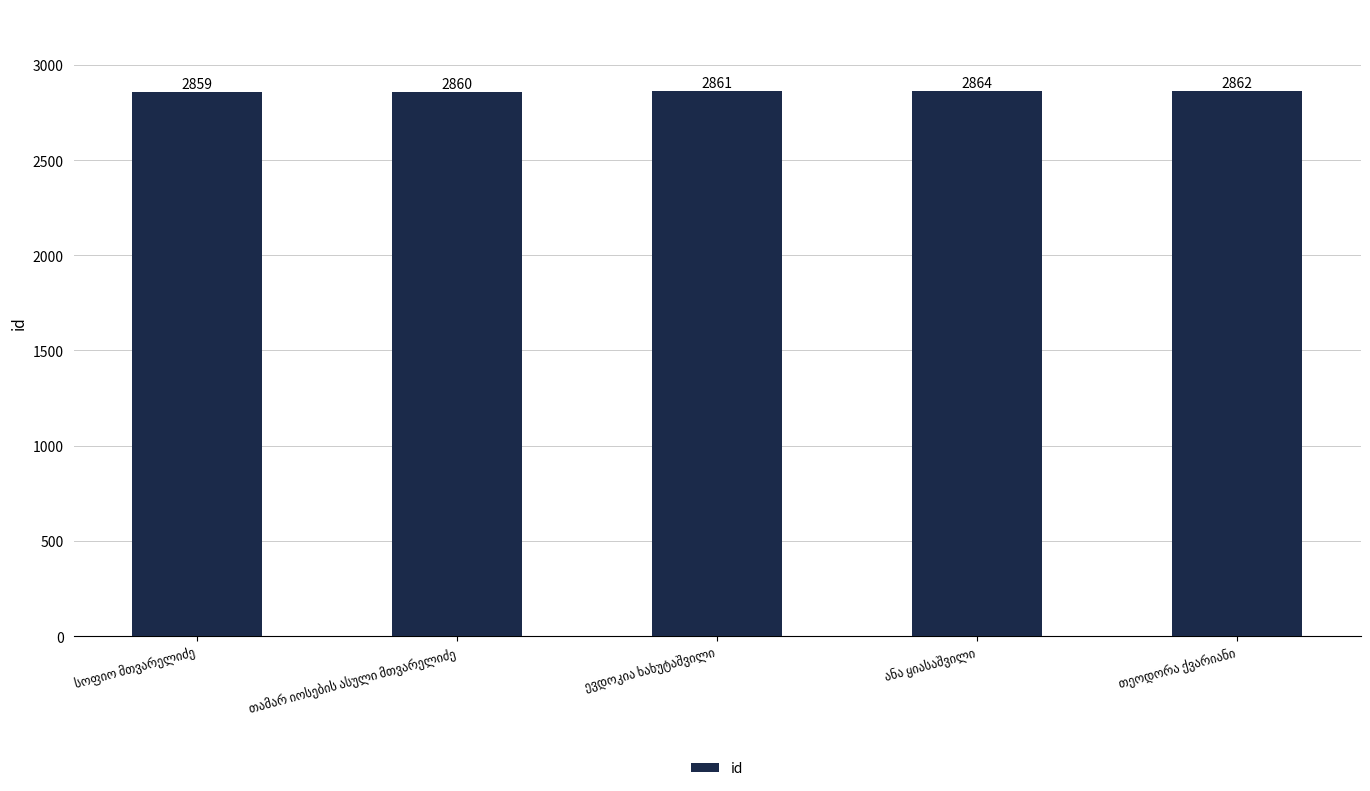

How many values are between 2860 and 2862?

3